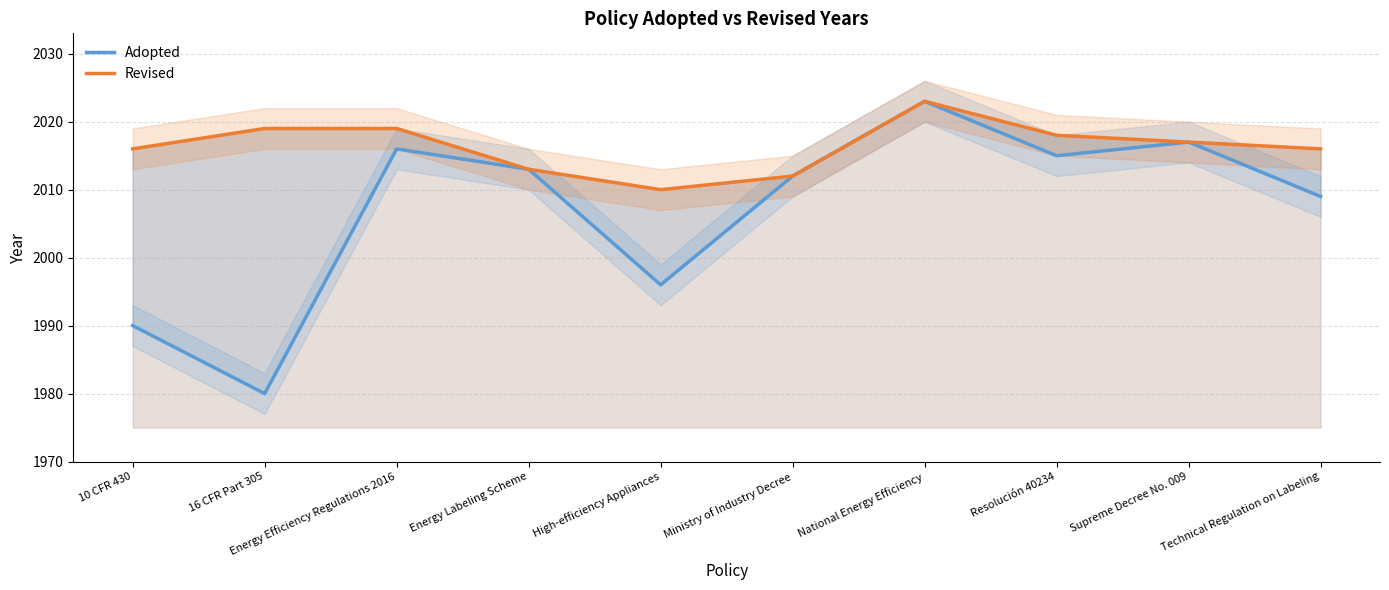

Reading left to right, what are all the values shown in this chart?

Adopted: 10 CFR 430=1990	16 CFR Part 305=1980	Energy Efficiency Regulations 2016=2016	Energy Labeling Scheme=2013	High-efficiency Appliances=1996	Ministry of Industry Decree=2012	National Energy Efficiency=2023	Resolución 40234=2015	Supreme Decree No. 009=2017	Technical Regulation on Labeling=2009
Revised: 10 CFR 430=2016	16 CFR Part 305=2019	Energy Efficiency Regulations 2016=2019	Energy Labeling Scheme=2013	High-efficiency Appliances=2010	Ministry of Industry Decree=2012	National Energy Efficiency=2023	Resolución 40234=2018	Supreme Decree No. 009=2017	Technical Regulation on Labeling=2016